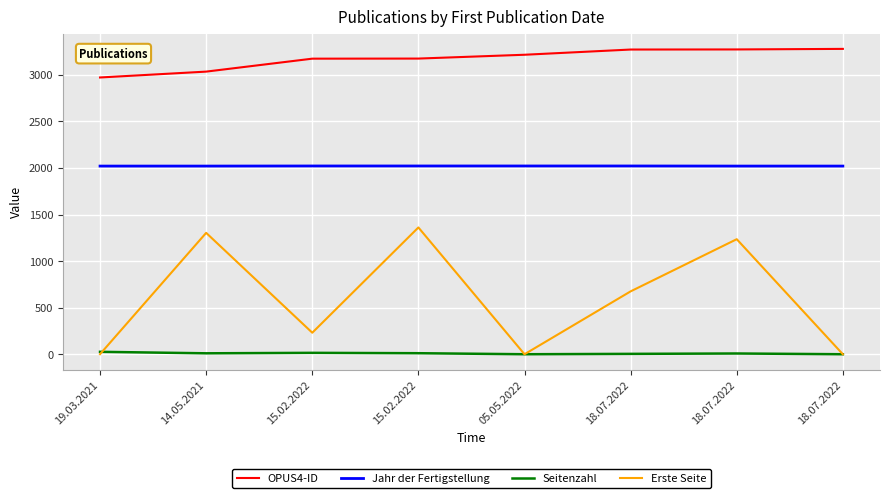

Where is OPUS4-ID nearest to the value 3124?

15.02.2022